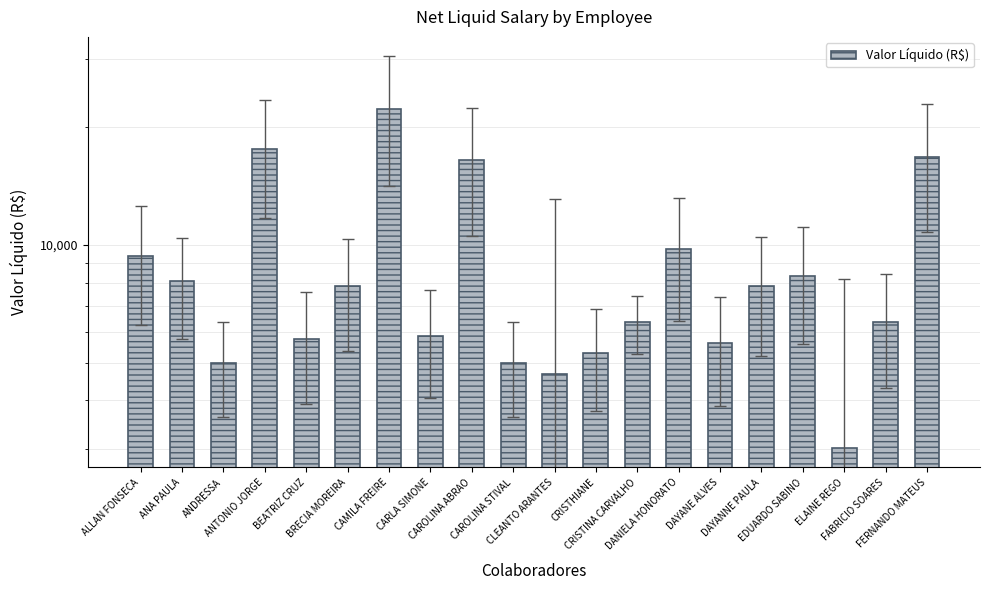

Rank the categories by value from highest to lowest.

CAMILA FREIRE, ANTONIO JORGE, FERNANDO MATEUS, CAROLINA ABRAO, DANIELA HONORATO, ALLAN FONSECA, EDUARDO SABINO, ANA PAULA, BRECIA MOREIRA, DAYANNE PAULA, FABRICIO SOARES, CRISTINA CARVALHO, CARLA SIMONE, BEATRIZ CRUZ, DAYANE ALVES, CRISTHIANE, ANDRESSA, CAROLINA STIVAL, CLEANTO ARANTES, ELAINE REGO